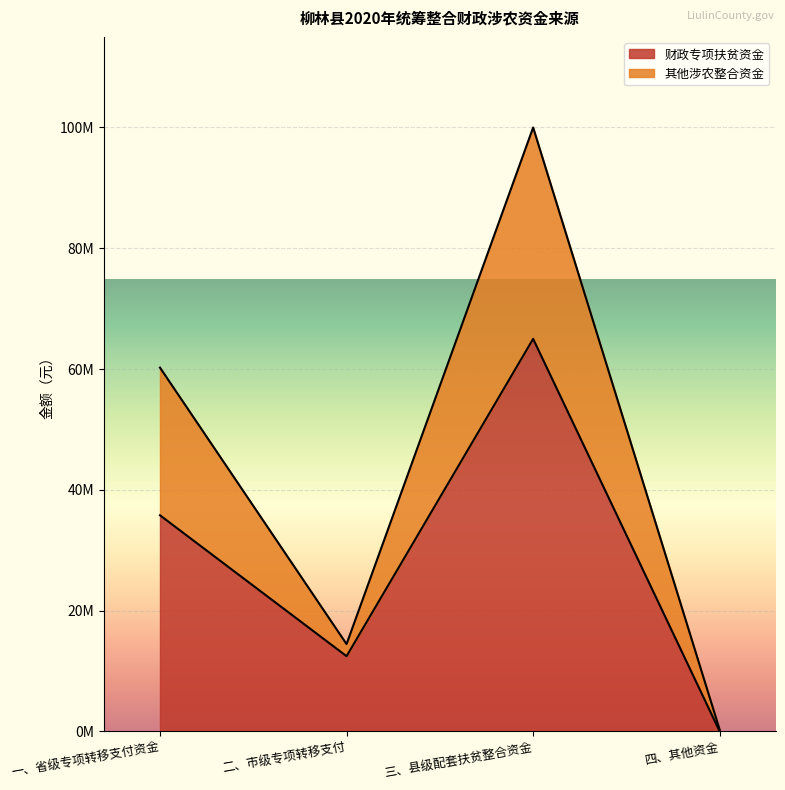

How many series are shown in this chart?

2